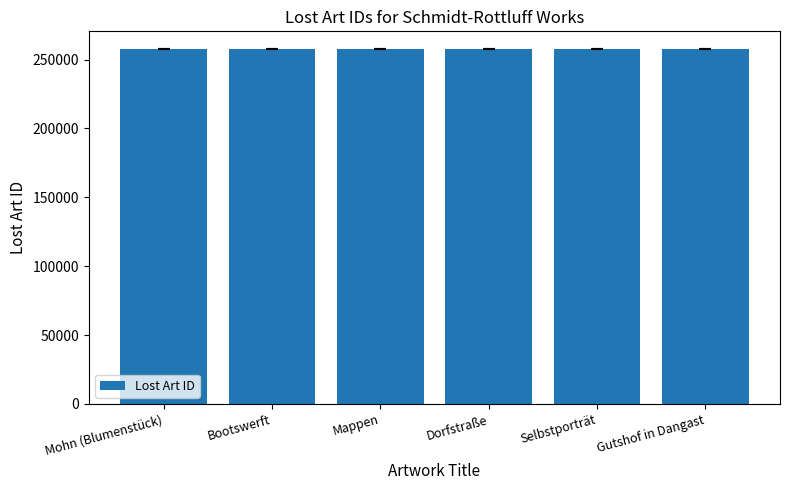

What is the difference between the maximum and minimum values?

81